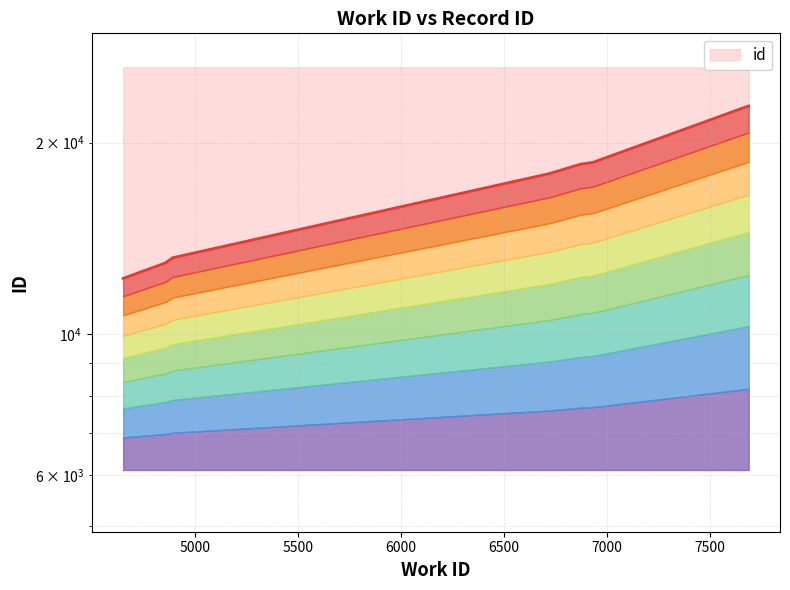

How many lines are shown in the chart?

1